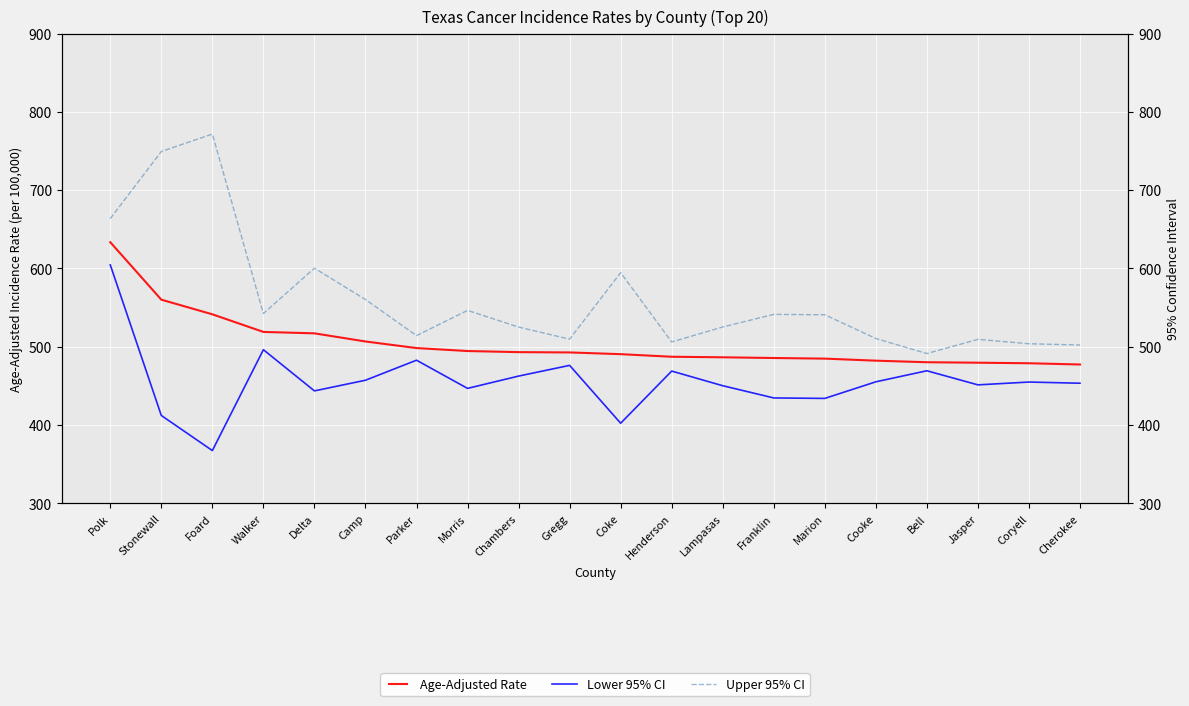

Is this an area chart (filled region under the line)?

No